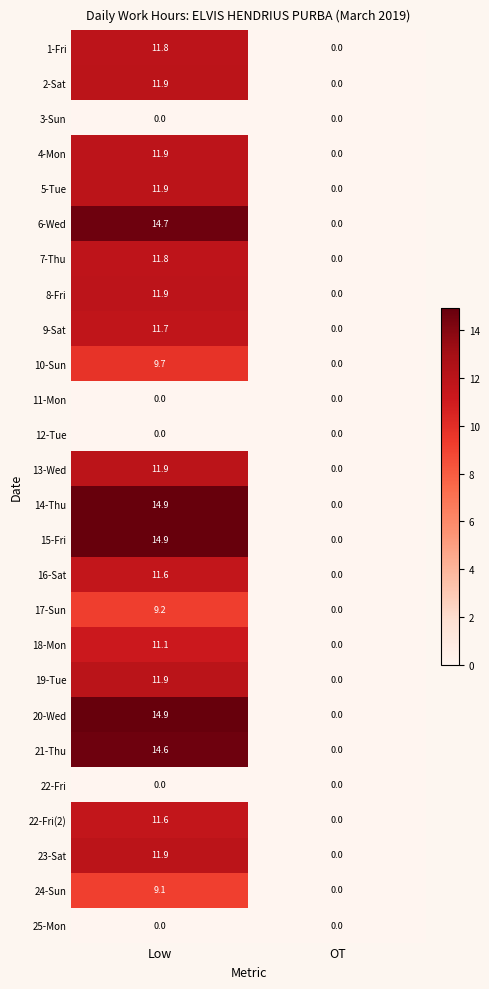

What is the difference between the highest and lowest values at Low?

14.9